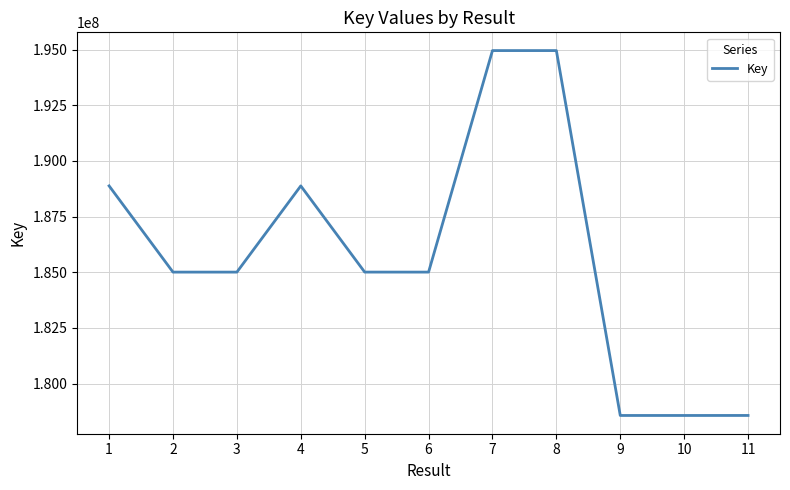

What is the change in value from 2 to 10?

-6439975